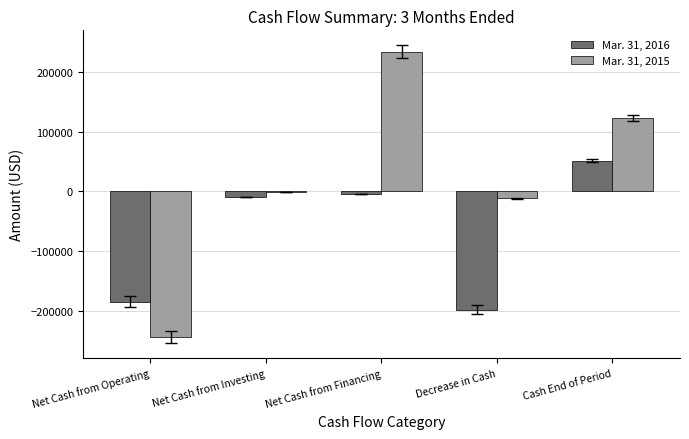

Is the value of Mar. 31, 2016 at Decrease in Cash greater than the value of Mar. 31, 2015 at Cash End of Period?

No